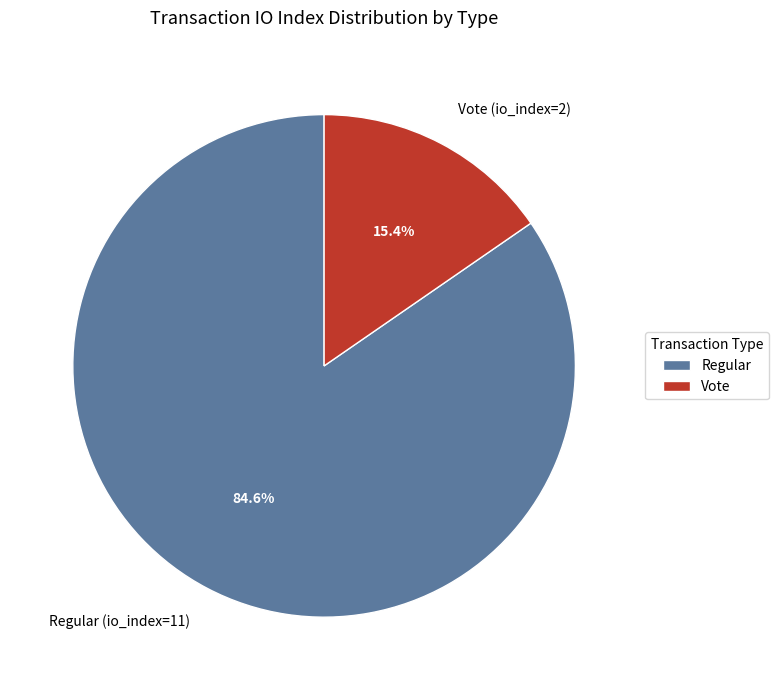

Is Regular (io_index=11) the majority of the pie?

Yes